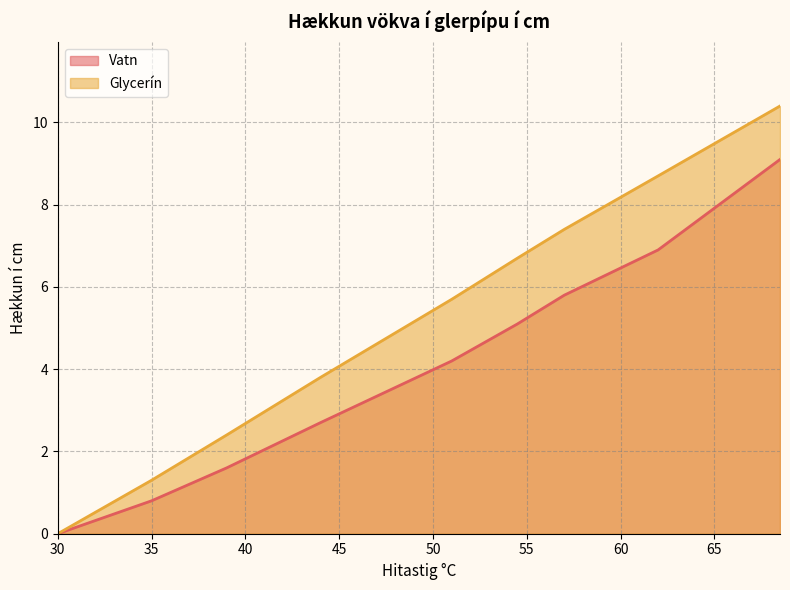

The Vatn series shows 1.1 at 35. True or false?

False